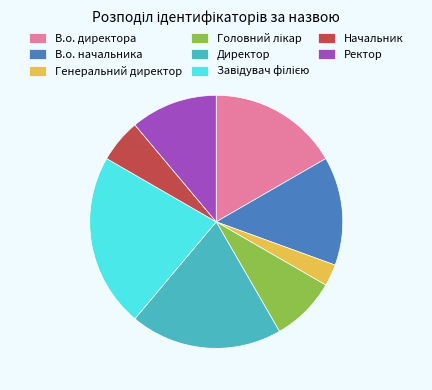

Is there a majority slice in this chart?

No